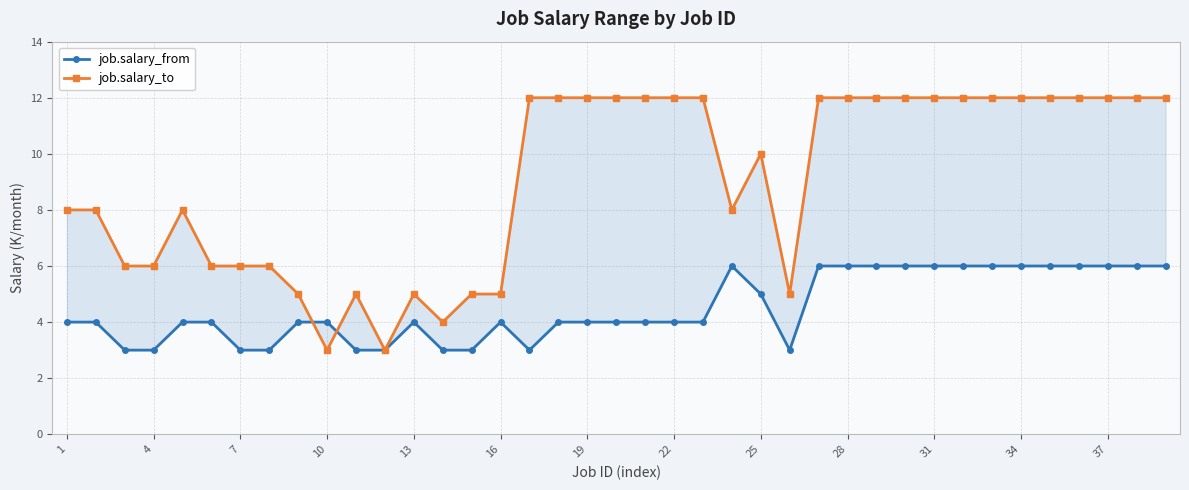

At which category does the chart reach its minimum across all series?

7